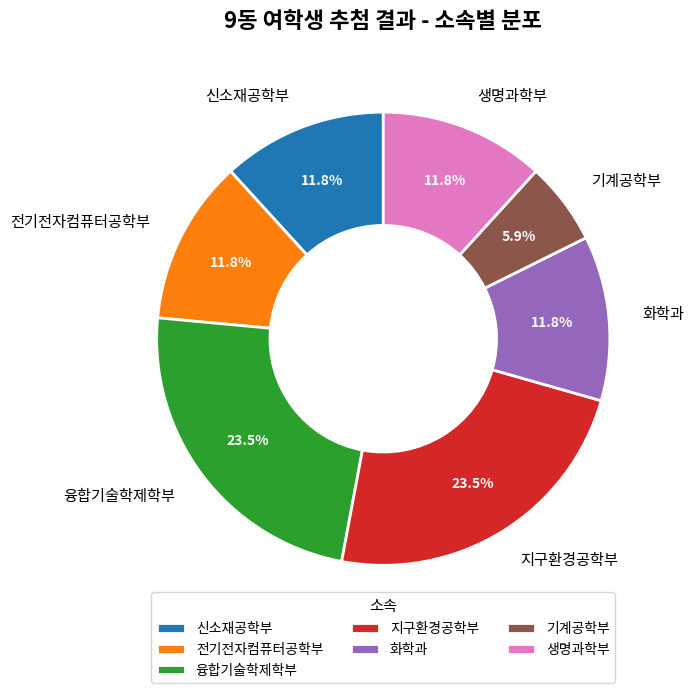

How many slices are in this pie chart?

7